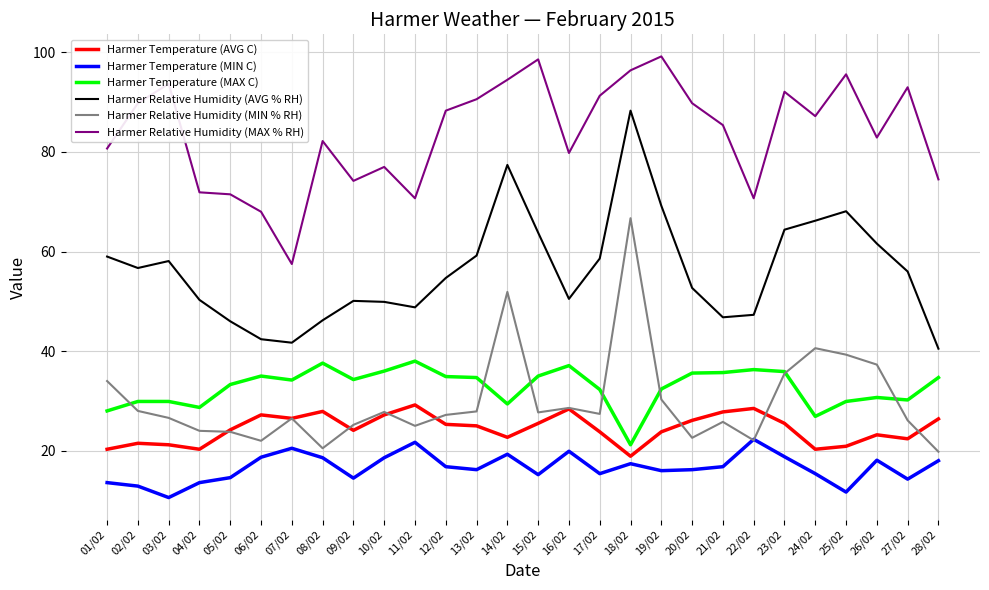

Which series has the largest total across all categories?

Harmer Relative Humidity (MAX % RH)